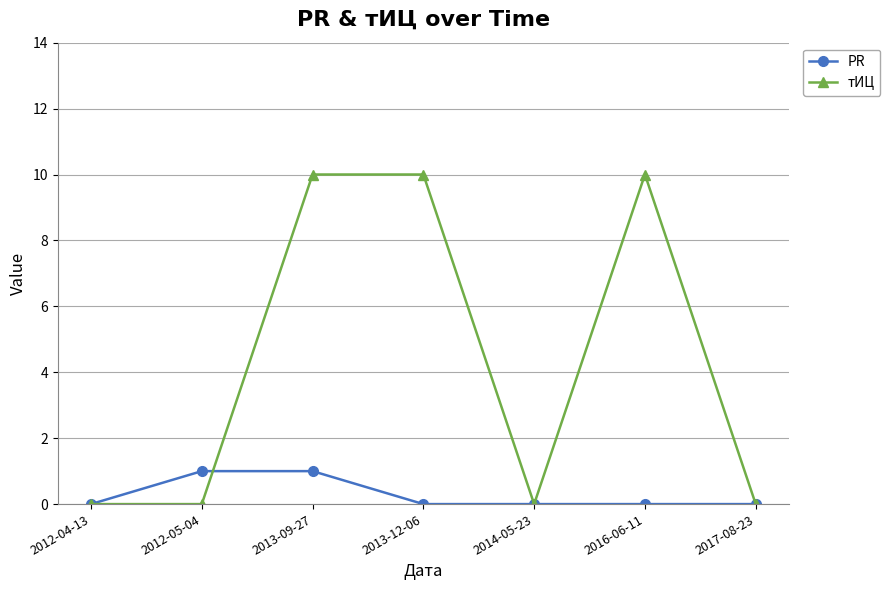

Count the тИЦ values in the range 0 to 10.

7